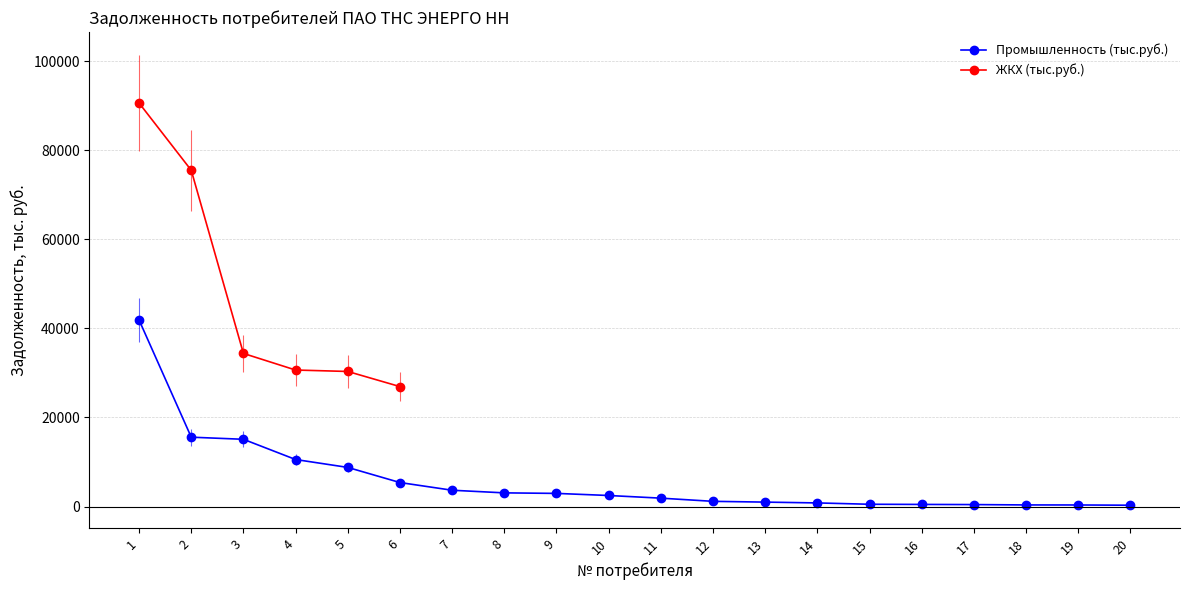

List the labels in order of value, smallest first.

20, 19, 18, 17, 16, 15, 14, 13, 12, 11, 10, 9, 8, 7, 6, 5, 4, 3, 2, 1